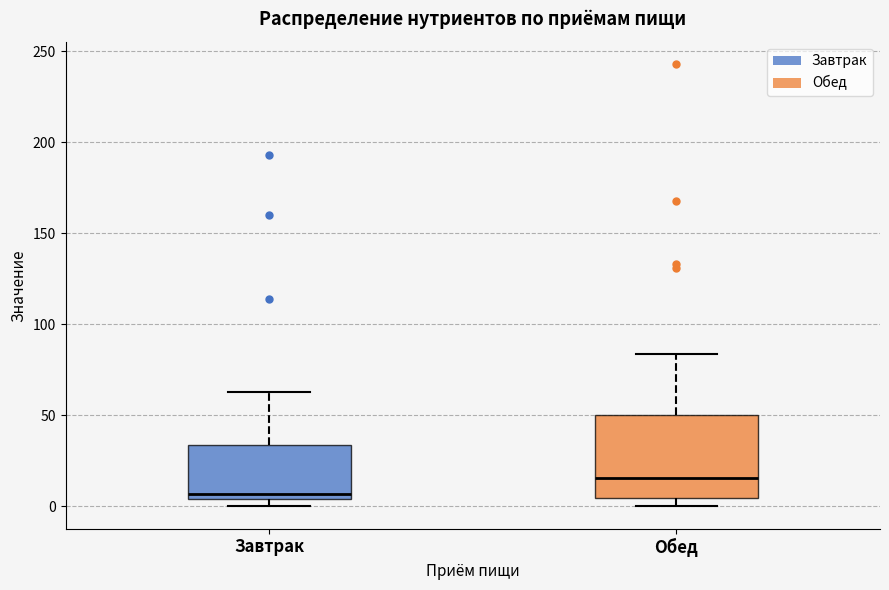

Reading left to right, read every box against the y-axis: the position of its median line, the range the box covers, and the ends of its whiskers. The values are not printed on the chart, so give them approximately, as read against the axis.

Завтрак: median 5 (just above the box's lower edge), box 5 to 35, whiskers 0 to 65
Обед: median 15, box 5 to 50, whiskers 0 to 85